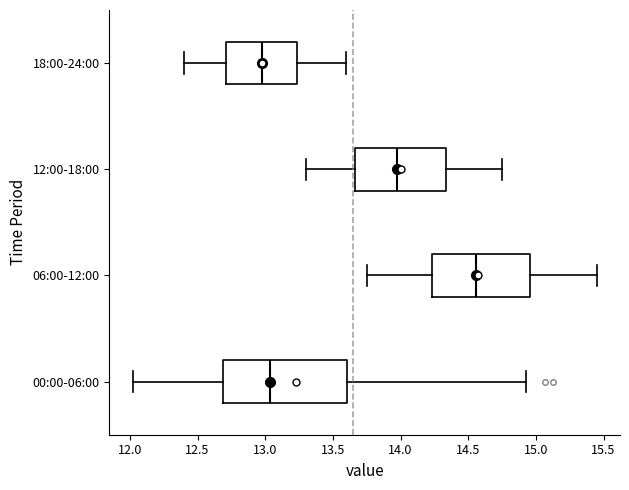

Comparing the boxes themselves (not the whiskers), which one is the widest?

00:00-06:00